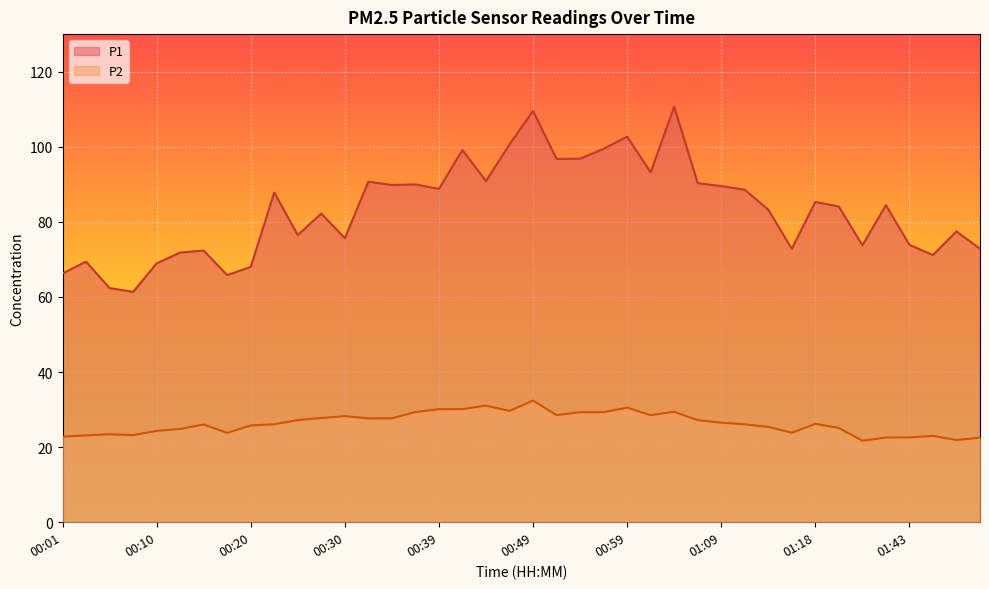

Is the value of P2 at 01:04 greater than the value of P1 at 00:18?

No